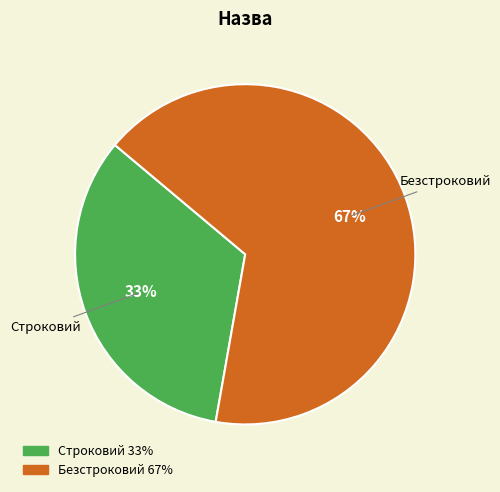

What is the majority slice?

Безстроковий